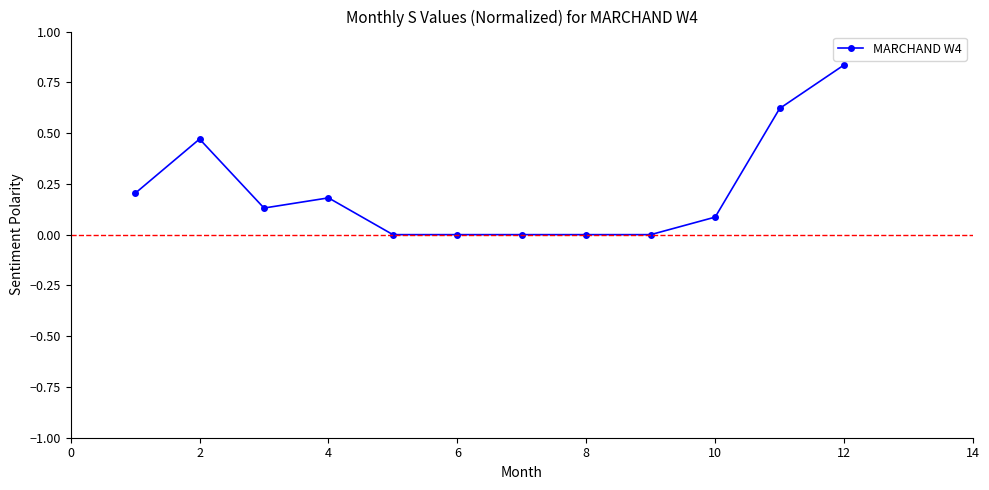

What is the sum of all values?

2.5